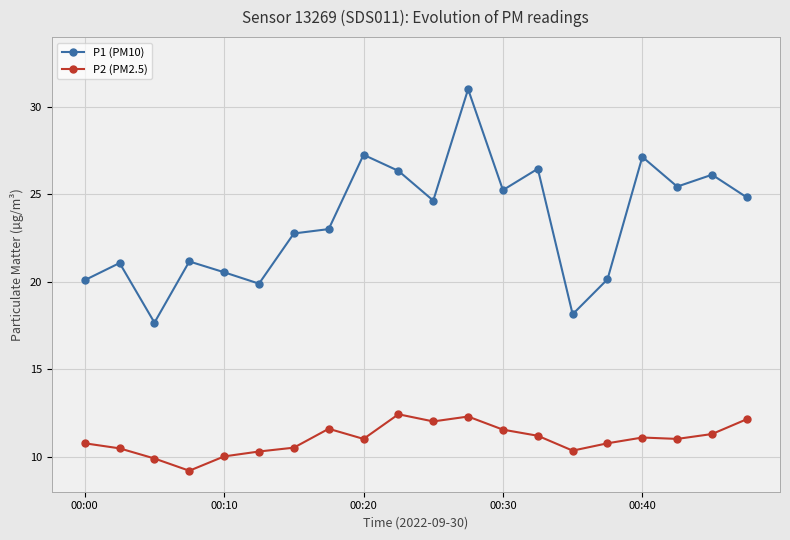

True or false: P1 (PM10) and P2 (PM2.5) intersect in this chart.

False